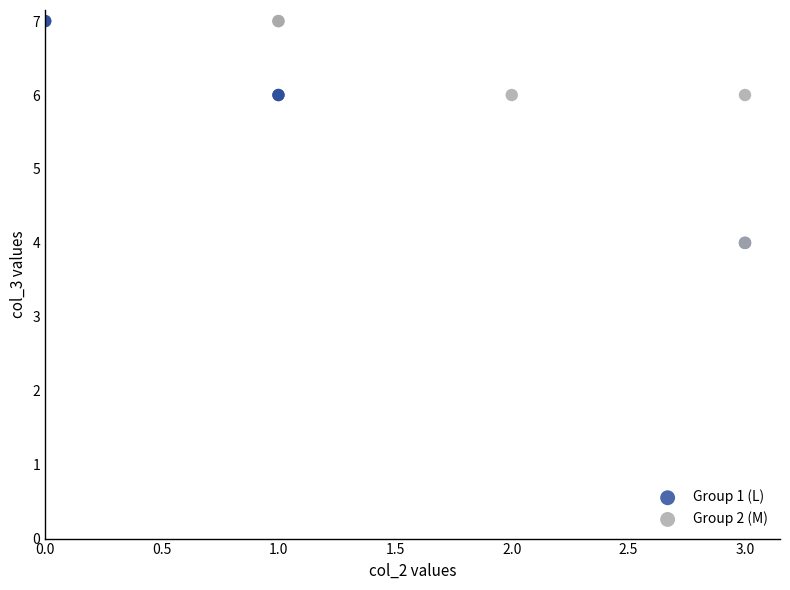

What are all the series names shown in the legend?

Group 1 (L), Group 2 (M)